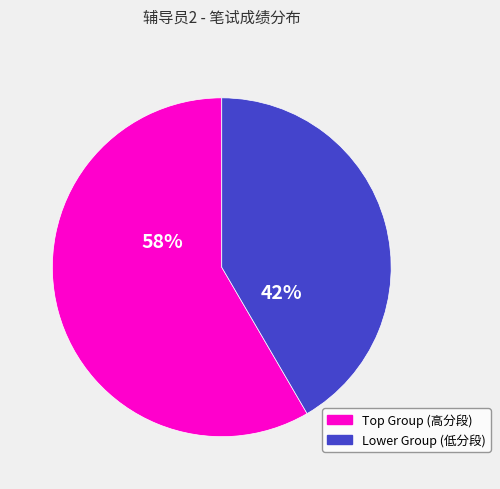

To the nearest percent, what is the average slice percentage?

50%